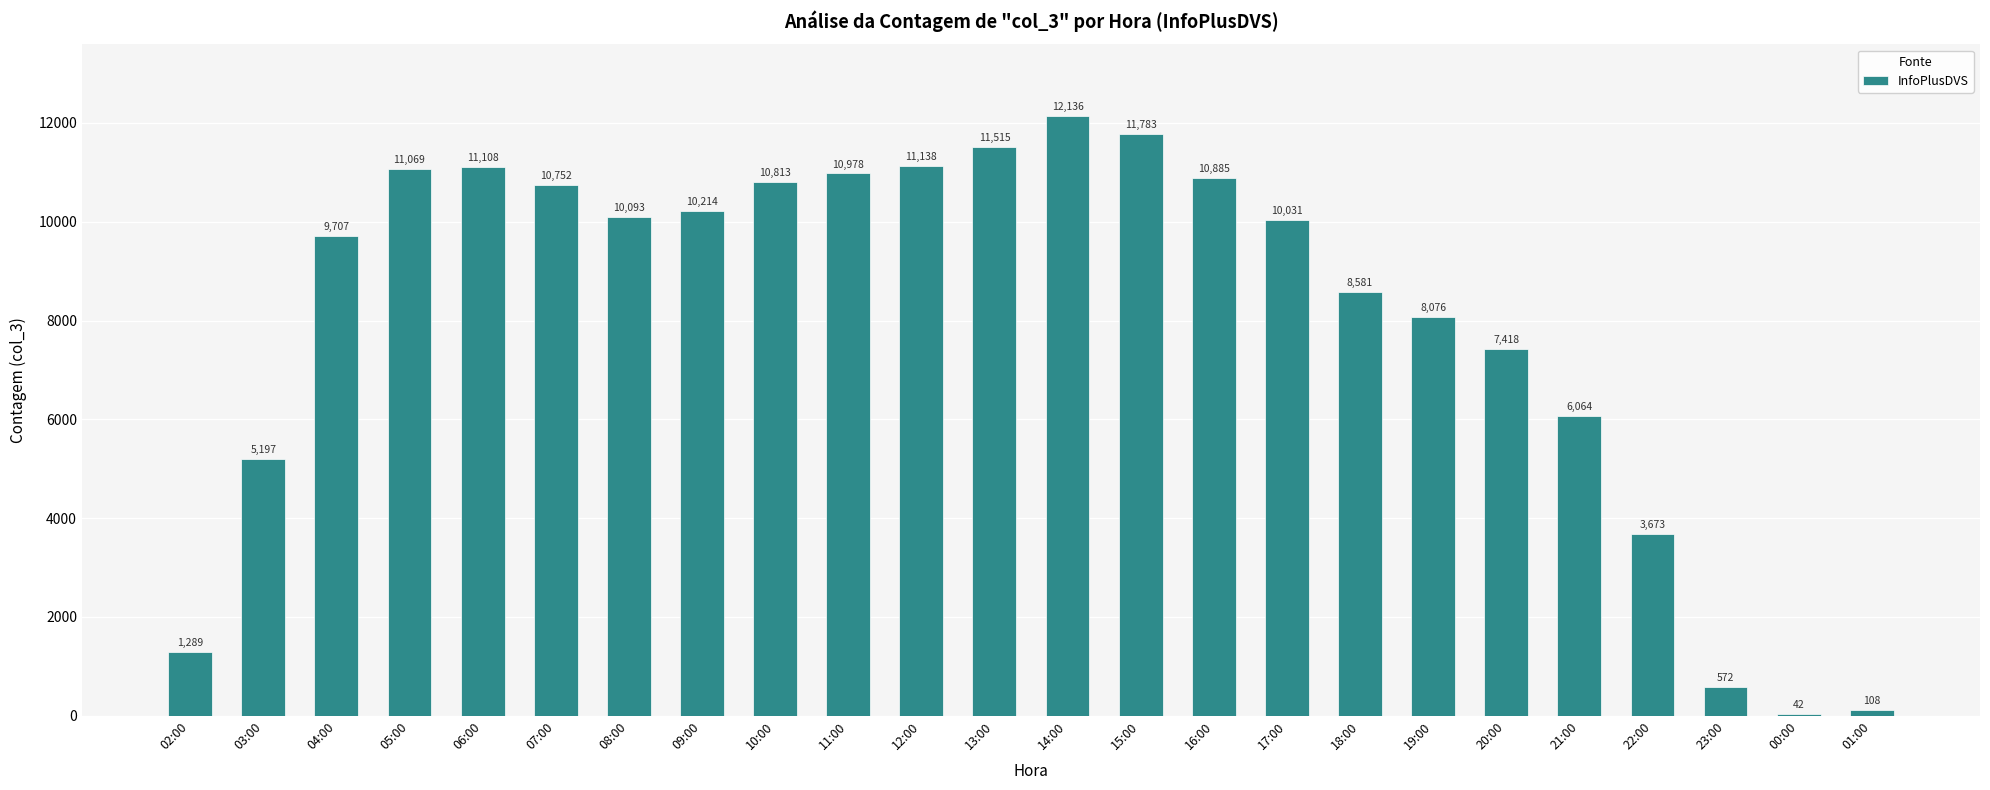

What is the ratio of the value at 19:00 to the value at 21:00?

1.3